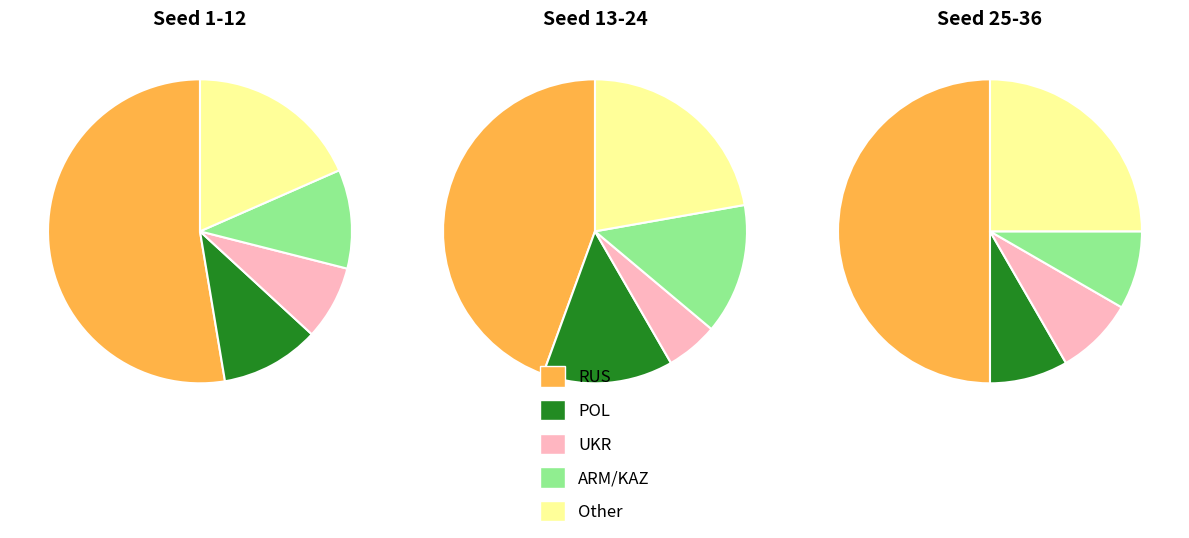

How much of the chart is everything except 0?

66.7%